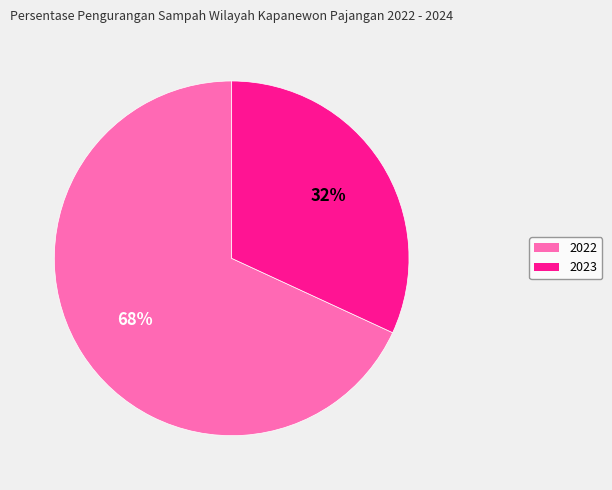

To the nearest percent, what is the difference between the largest and smallest slice percentages?

36%